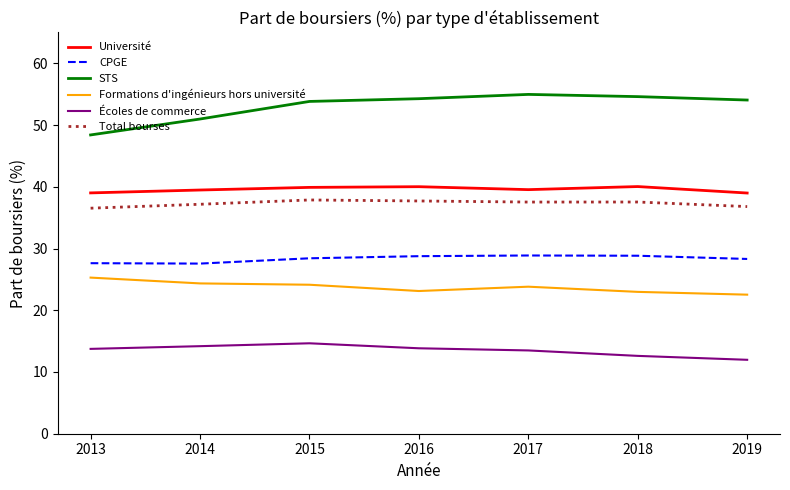

True or false: Écoles de commerce has a value of 14.2 at 2014.

True